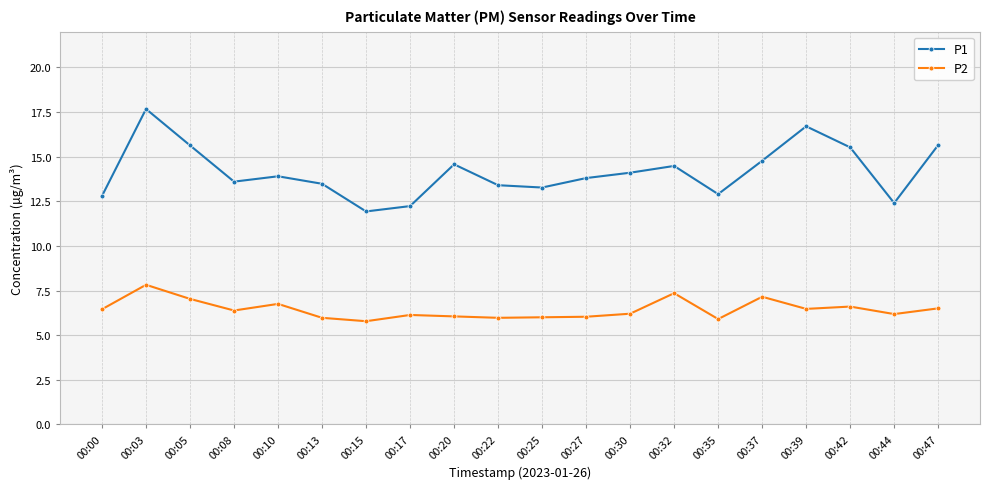

Which series has the largest total across all categories?

P1